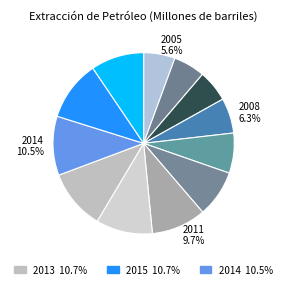

Count the number of slices in the pie.

12